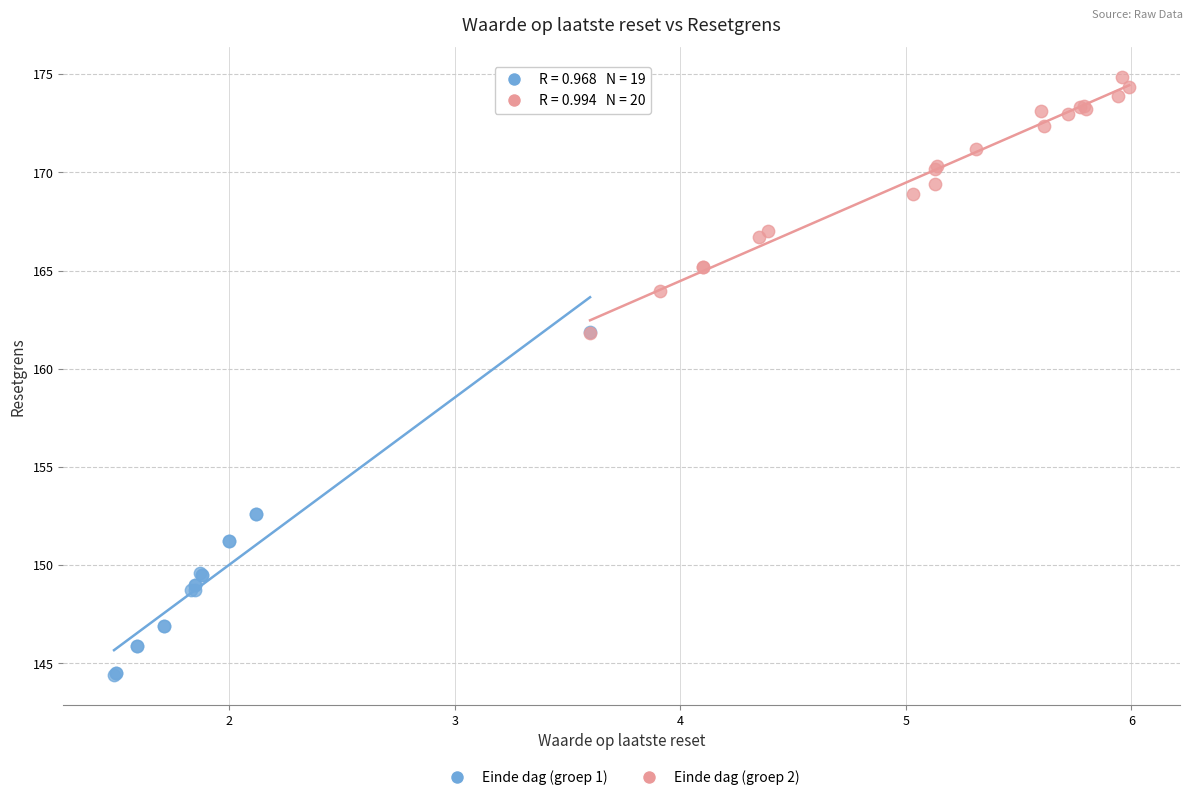

Which series has the largest Y range (max minus min)?

Einde dag (groep 1)